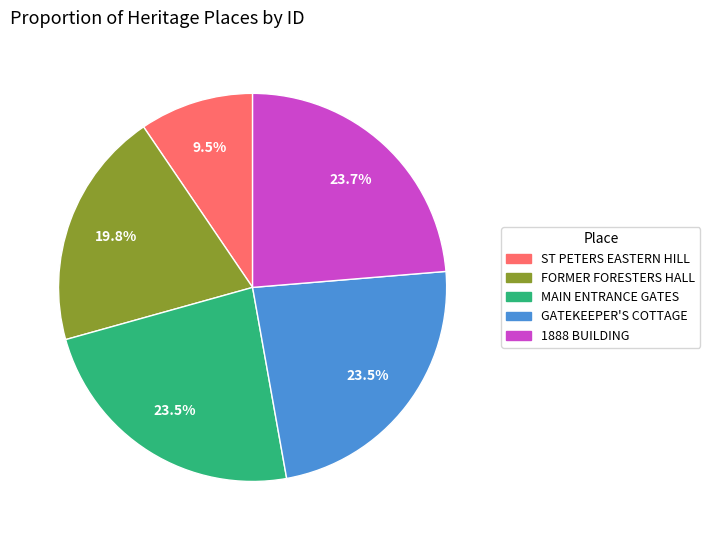

Is there any slice that represents more than half of the pie?

No